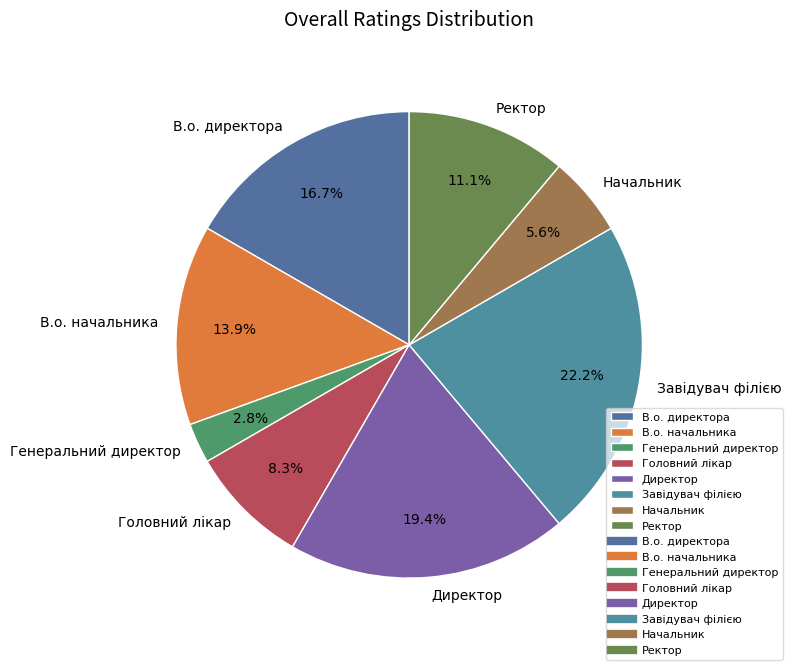

How many slices are in this pie chart?

8